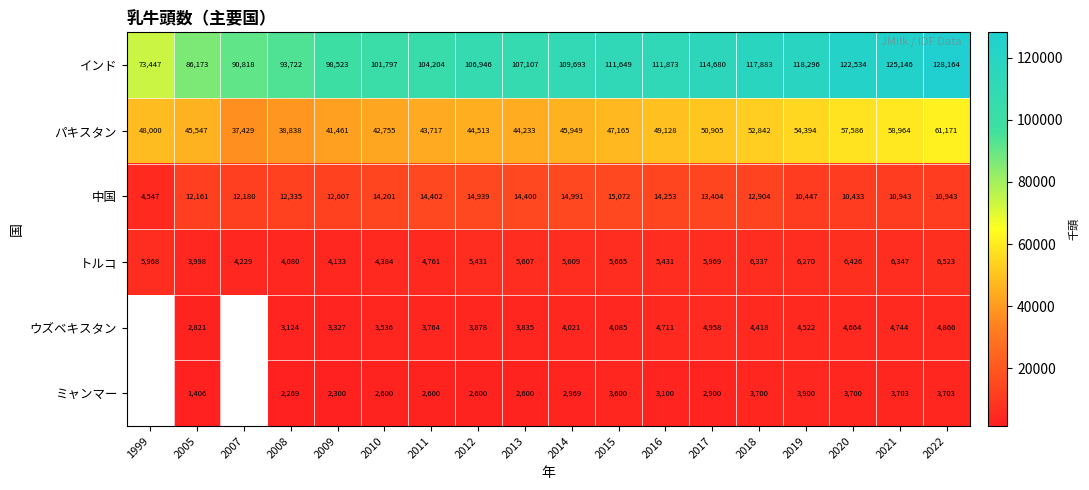

Is it true that ミャンマー equals 3471 at 2013?

False